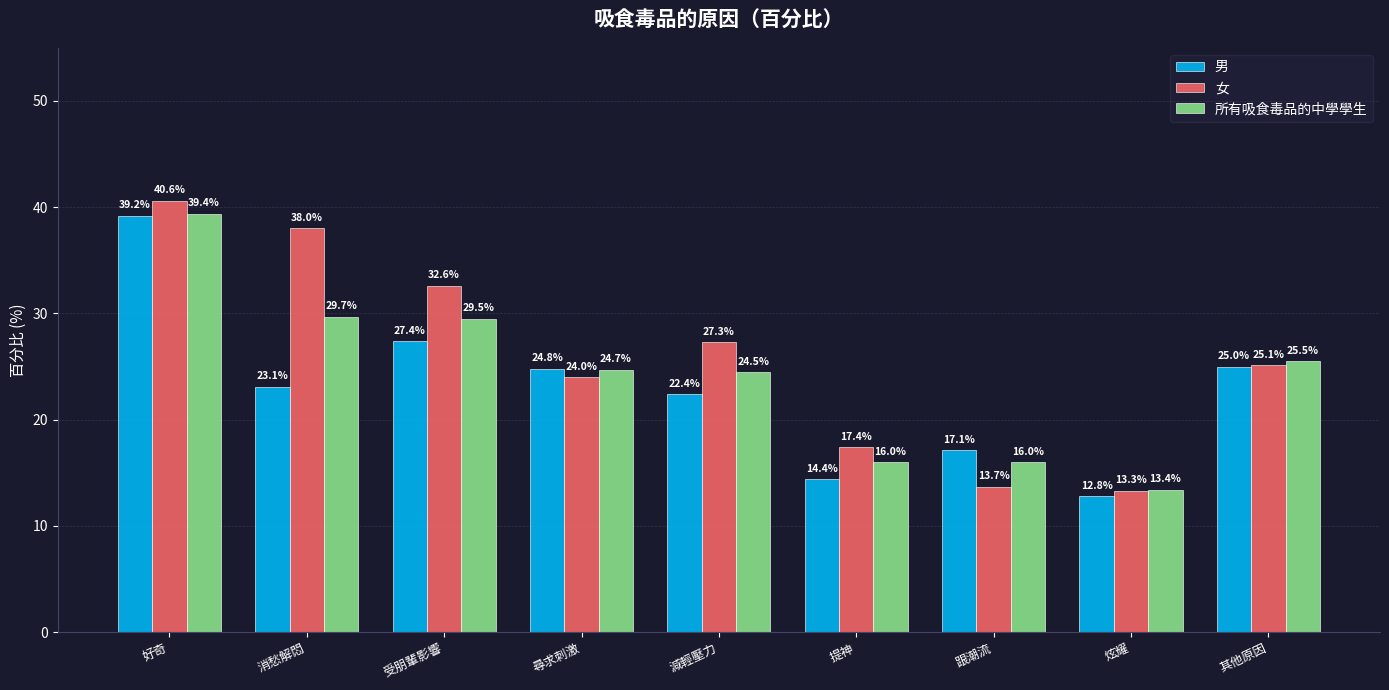

How many bars are there in total?

27